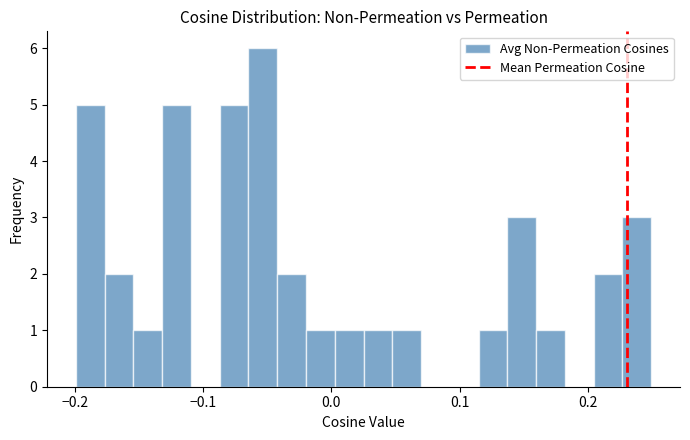

Around what value on the x-axis is the tallest bar? Give the approximate position of its centre, as read against the axis.

-0.05